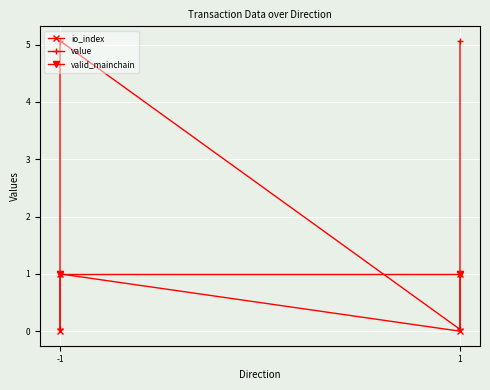

What are all the series names shown in the legend?

io_index, value, valid_mainchain